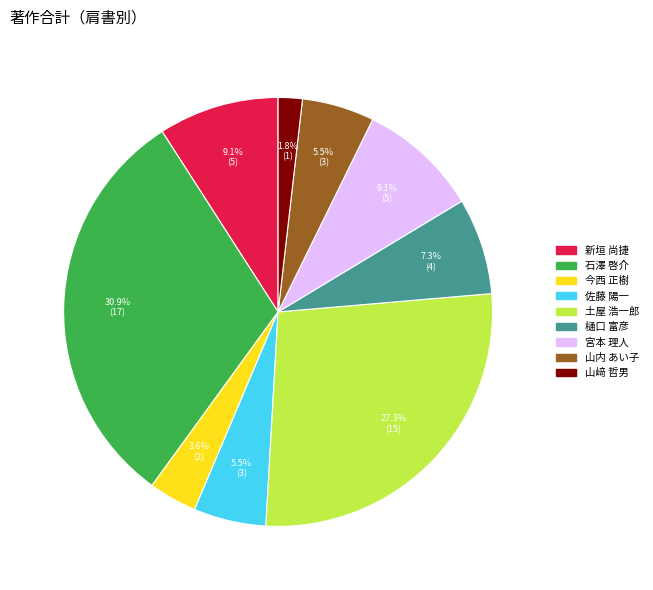

Does any single category account for the majority?

No